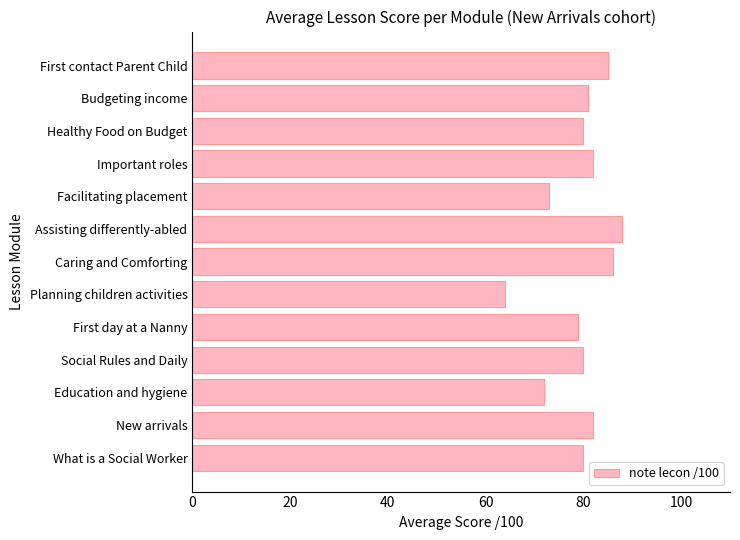

What is the ratio of the value at First contact Parent Child to the value at Budgeting income?

1.0